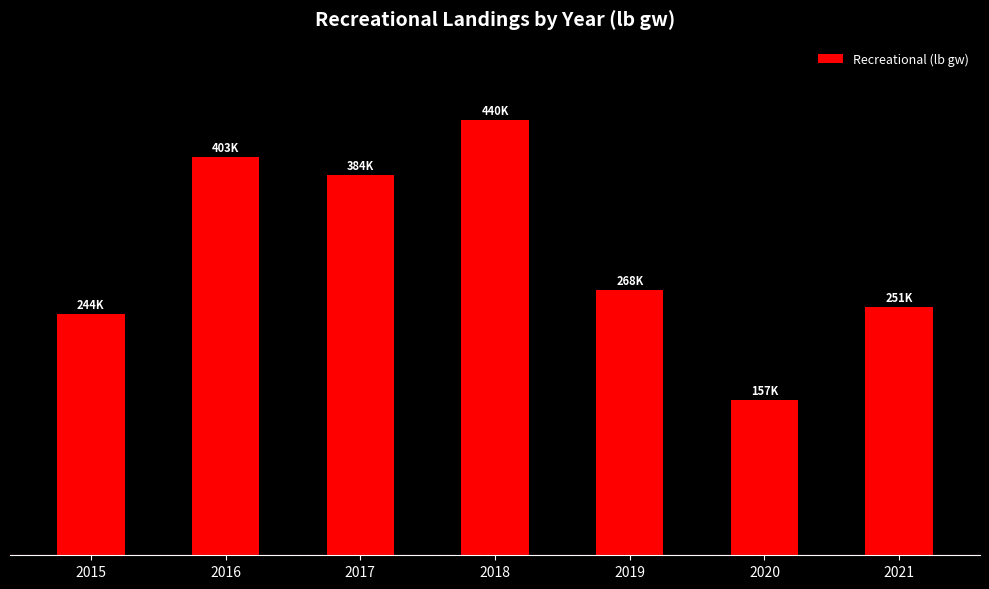

What is the change in value from 2017 to 2019?

-116080.1